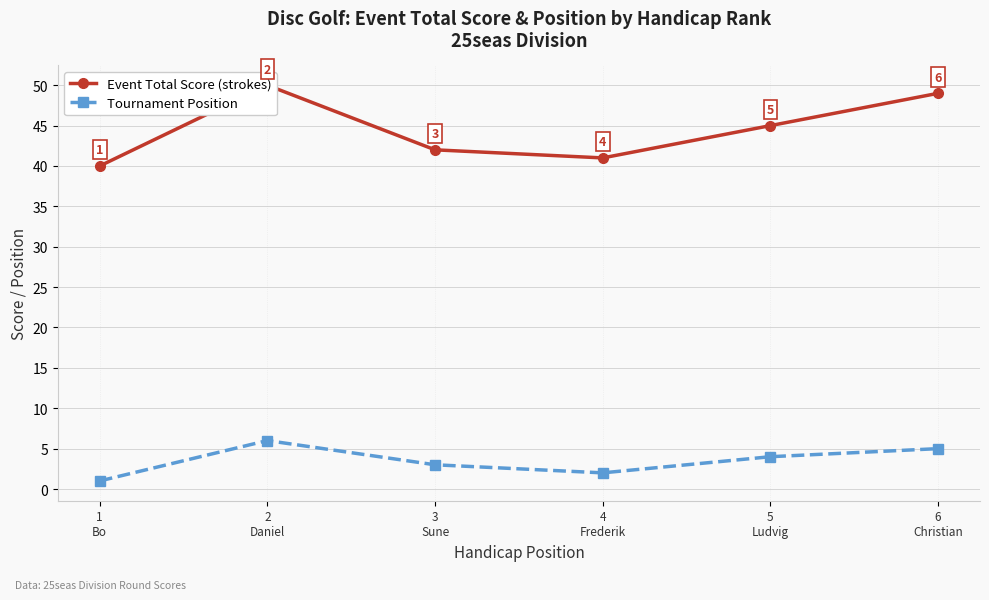

List the labels in order of Event Total Score (strokes) value, largest first.

2
Daniel, 6
Christian, 5
Ludvig, 3
Sune, 4
Frederik, 1
Bo